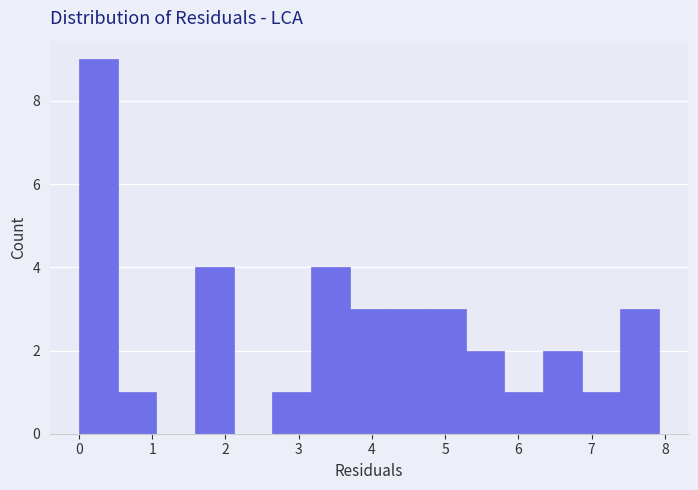

Reading left to right, list every bar in this chart as the range it spans on the x-axis followed by its height. Neither the bar edges nor the heights are printed on the chart, so give them approximately, as read against the axes.

0.0 to 0.5: 9
0.5 to 1.1: 1
1.1 to 1.6: 0
1.6 to 2.1: 4
2.1 to 2.6: 0
2.6 to 3.2: 1
3.2 to 3.7: 4
3.7 to 4.2: 3
4.2 to 4.8: 3
4.8 to 5.3: 3
5.3 to 5.8: 2
5.8 to 6.3: 1
6.3 to 6.9: 2
6.9 to 7.4: 1
7.4 to 7.9: 3